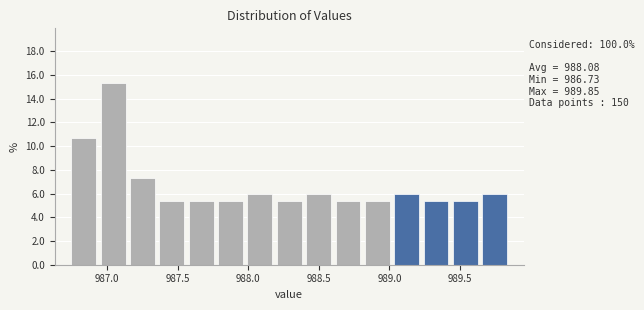

Over which range of the x-axis is the bar tallest?

986.95 to 987.15